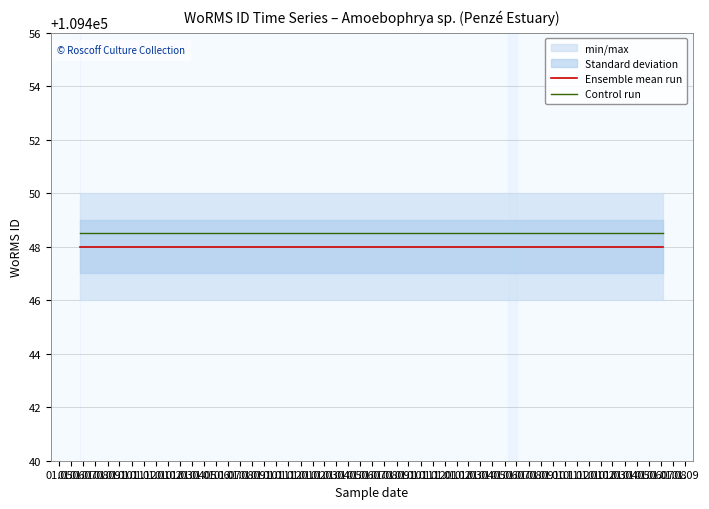

At how many categories does at least one series exceed 109448?

26